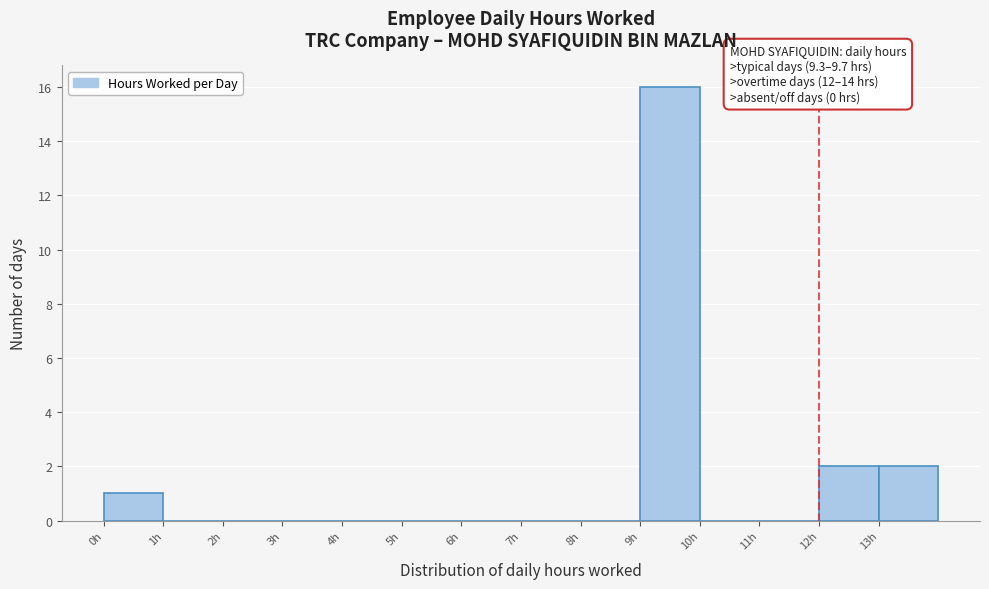

Over which range of the x-axis is the bar tallest?

9 to 10